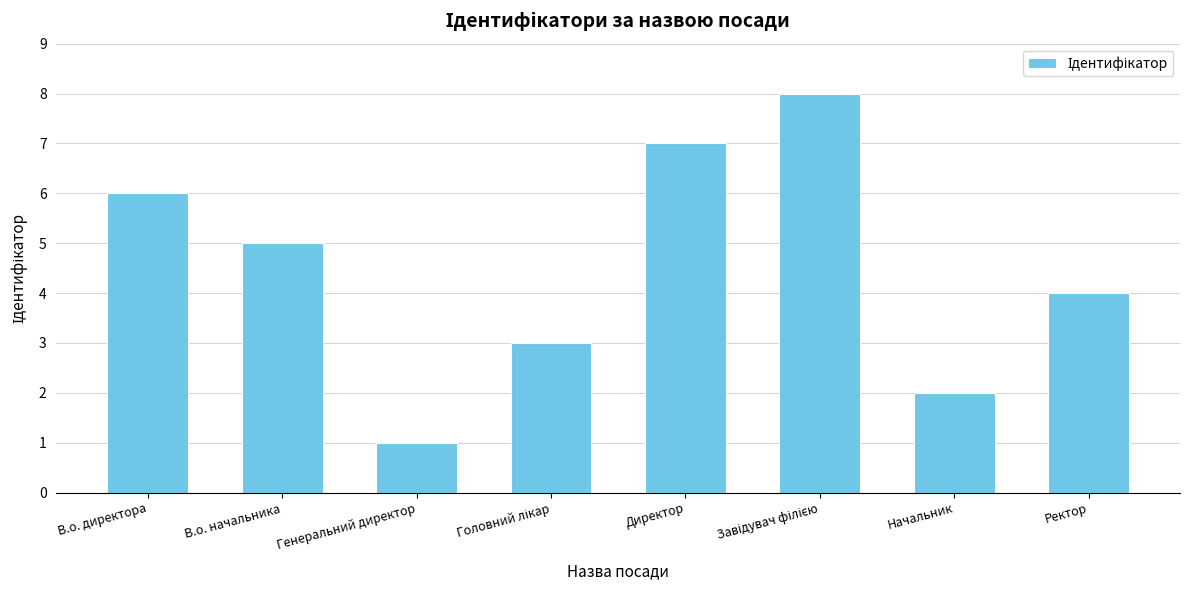

What is the smallest value displayed?

1